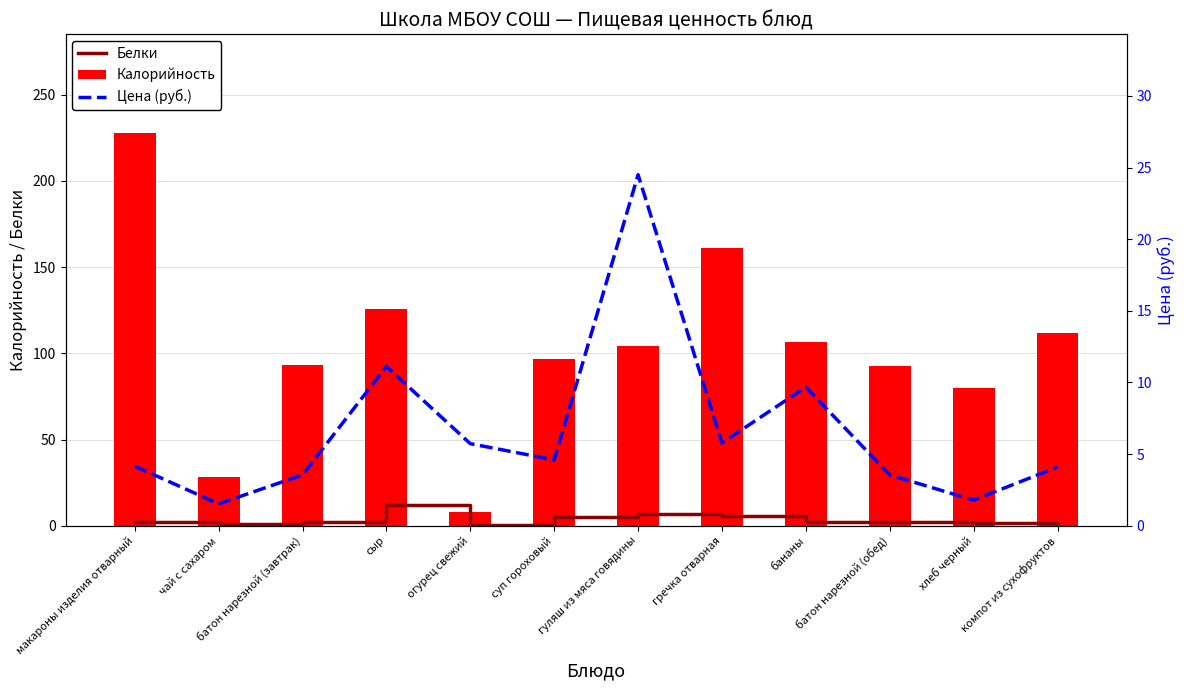

The value of Цена (руб.) at гуляш из мяса говядины is 9.8. True or false?

False